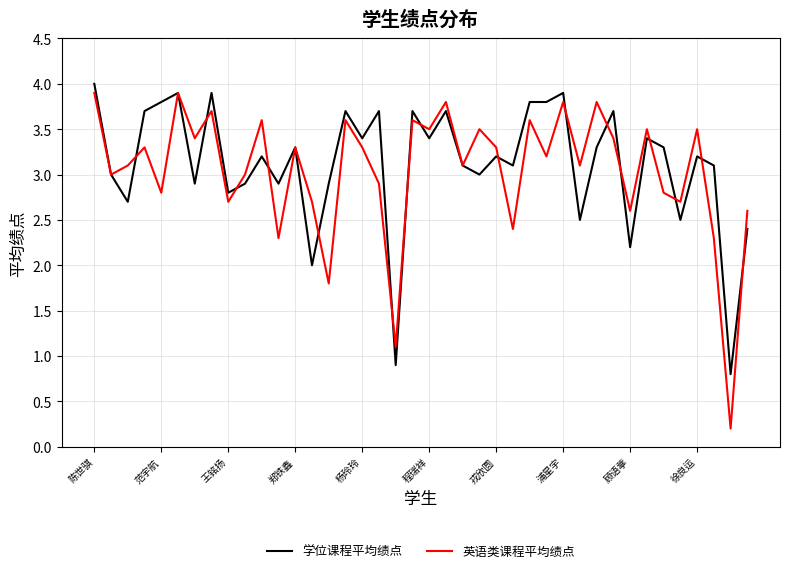

After their last crossing, which series has the higher values: 英语类课程平均绩点 or 学位课程平均绩点?

英语类课程平均绩点